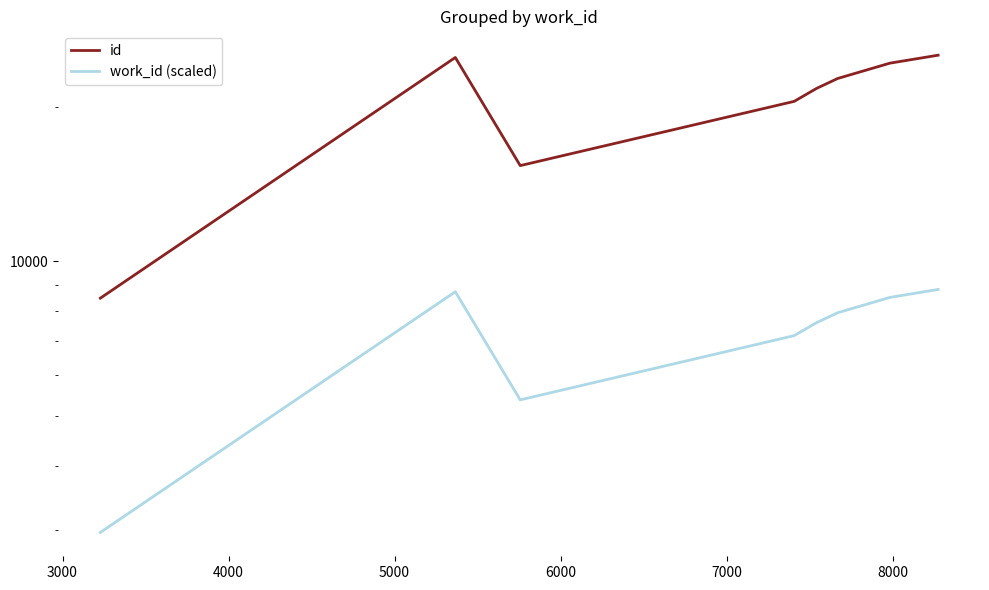

List the series in order of their overall mean, lowest first.

work_id (scaled), id